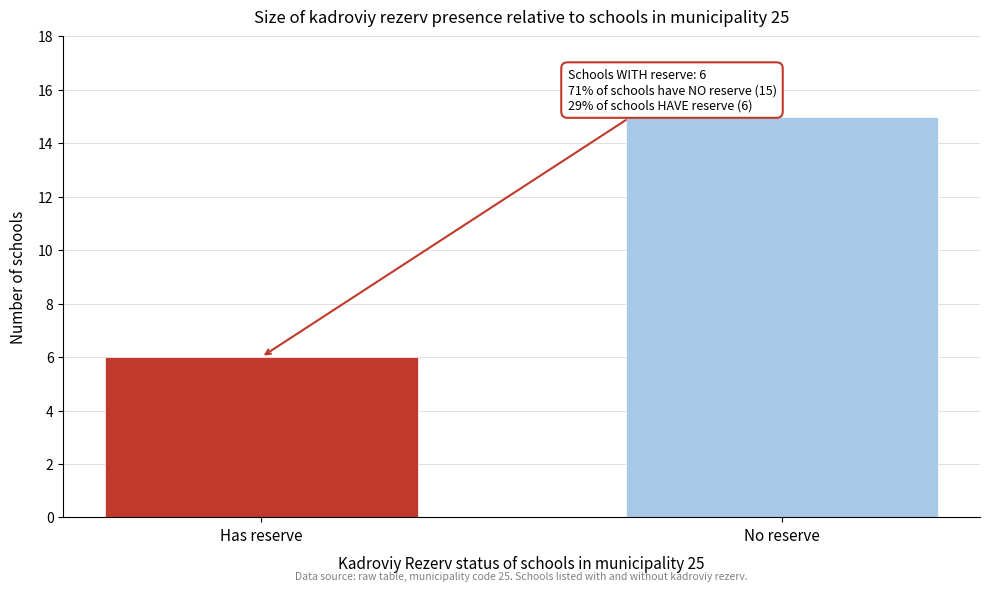

Reading left to right, list all the values displayed in this chart.

Has reserve=6	No reserve=15